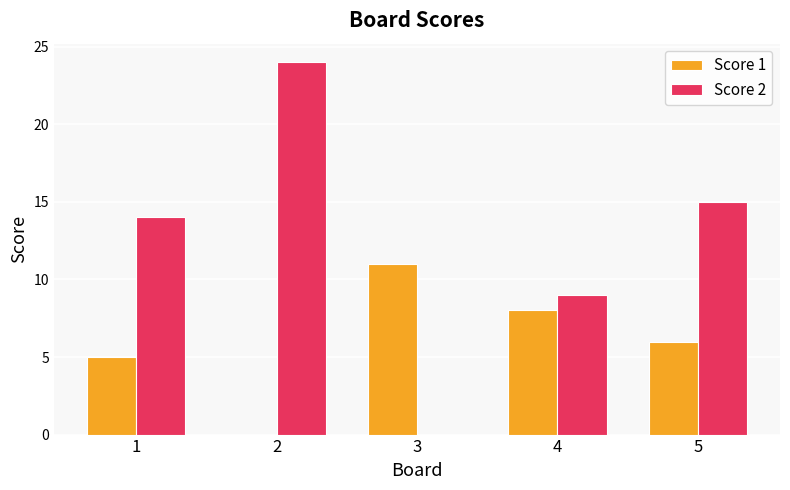

What is the average value of the Score 2 series?

12